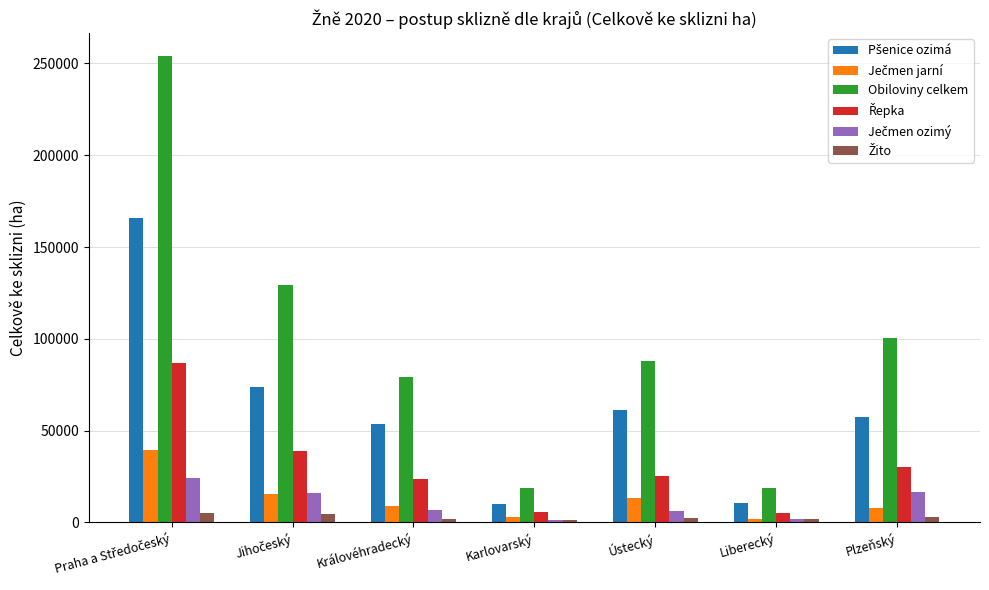

At how many categories does at least one series exceed 47300?

5